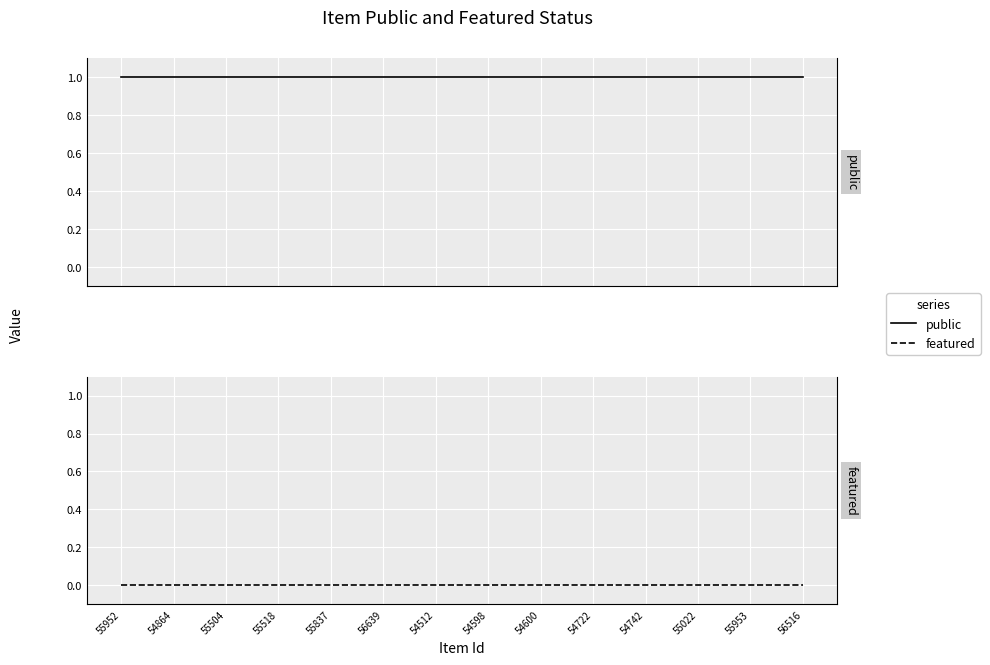

True or false: featured and public intersect in this chart.

False